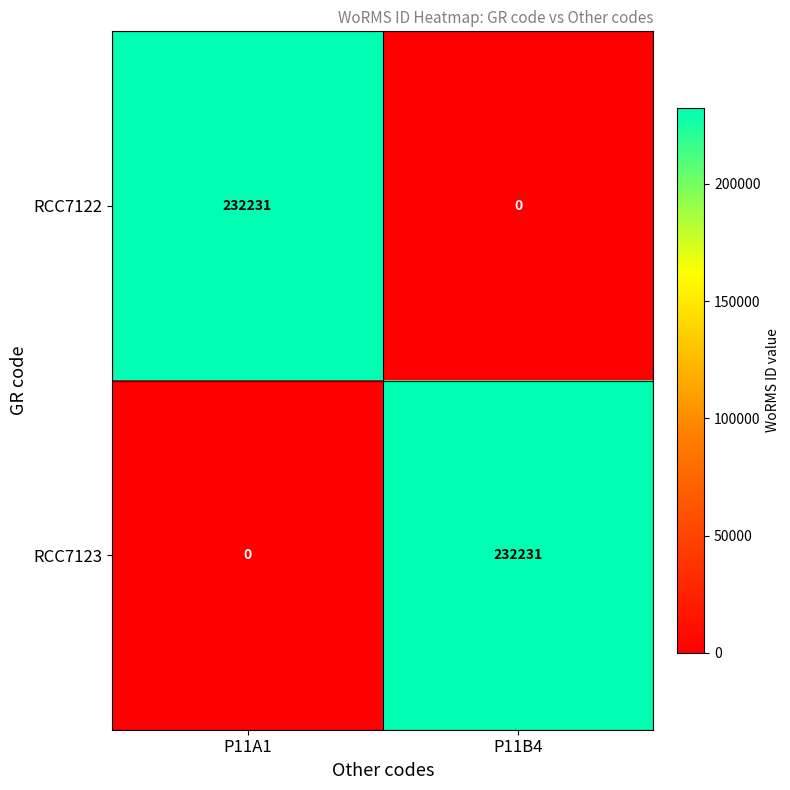

Count the number of categories in the chart.

2